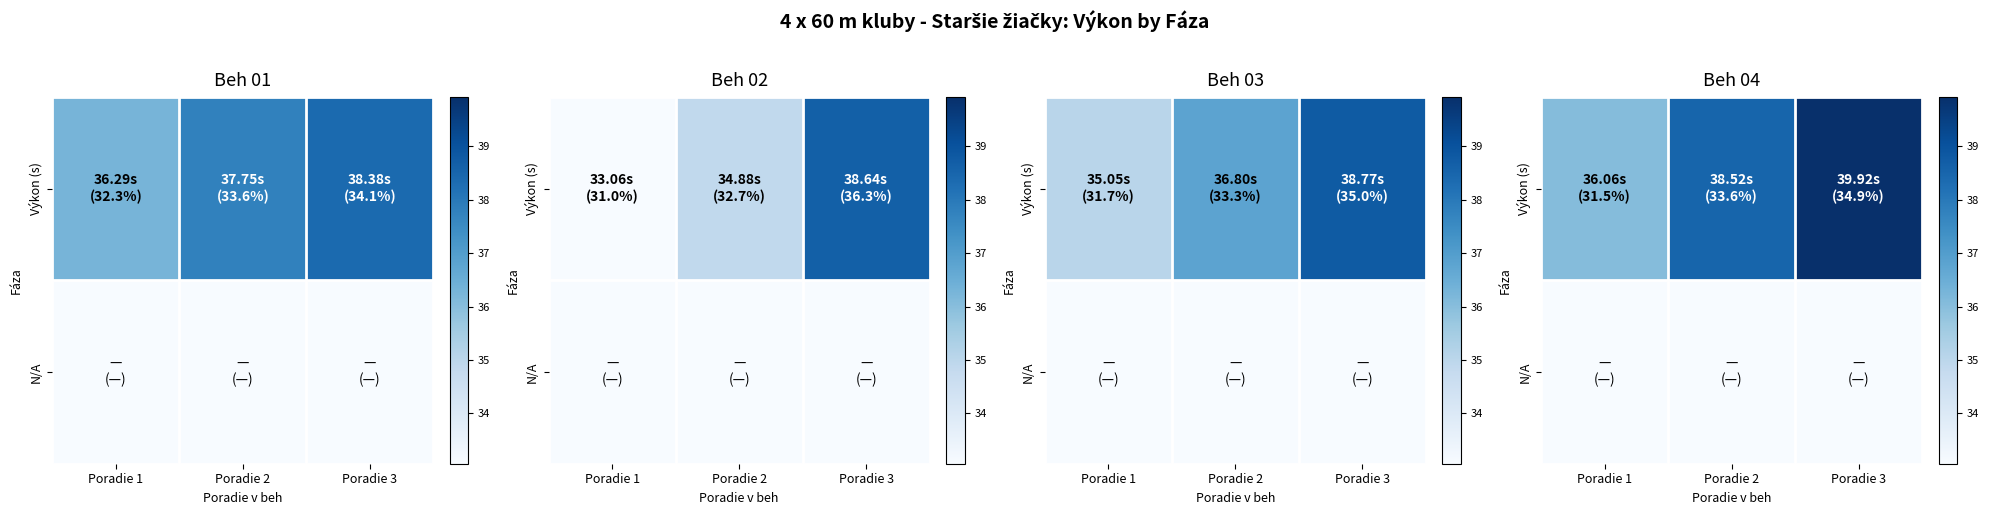

What is the difference between the maximum and minimum values in the Výkon (s) series?

3.9